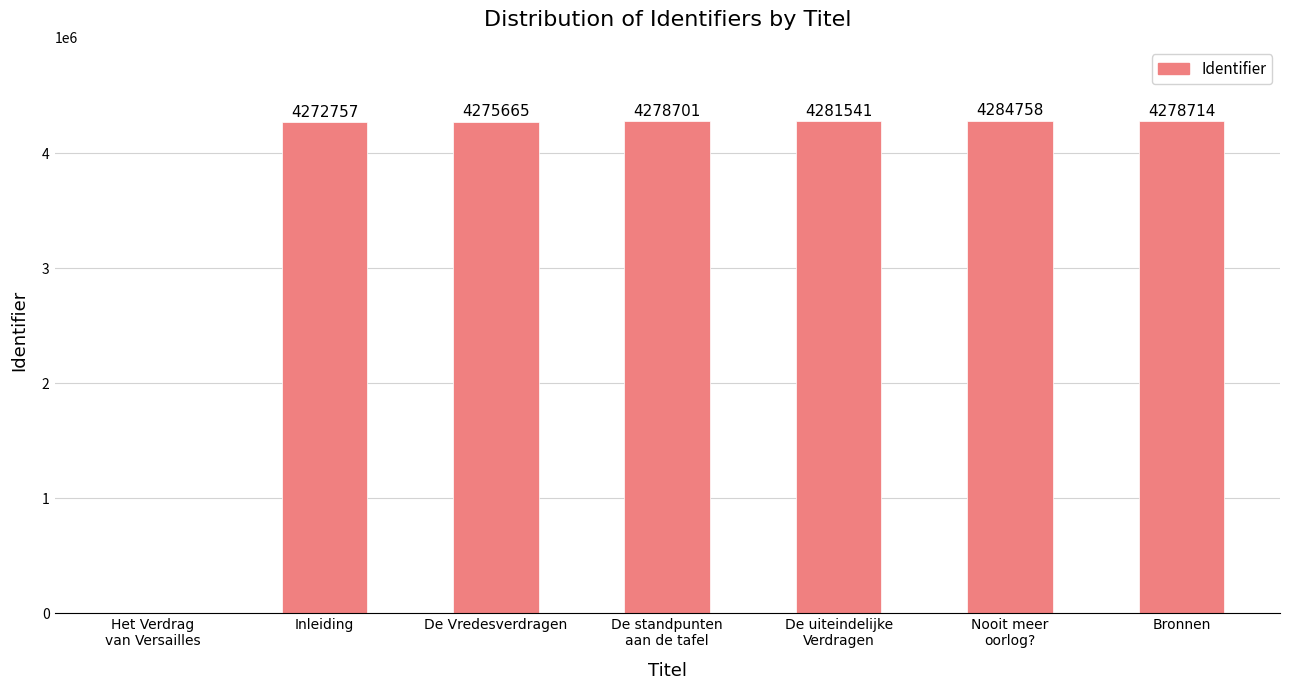

What is the sum of the values at De uiteindelijke
Verdragen and Het Verdrag
van Versailles?

4281541